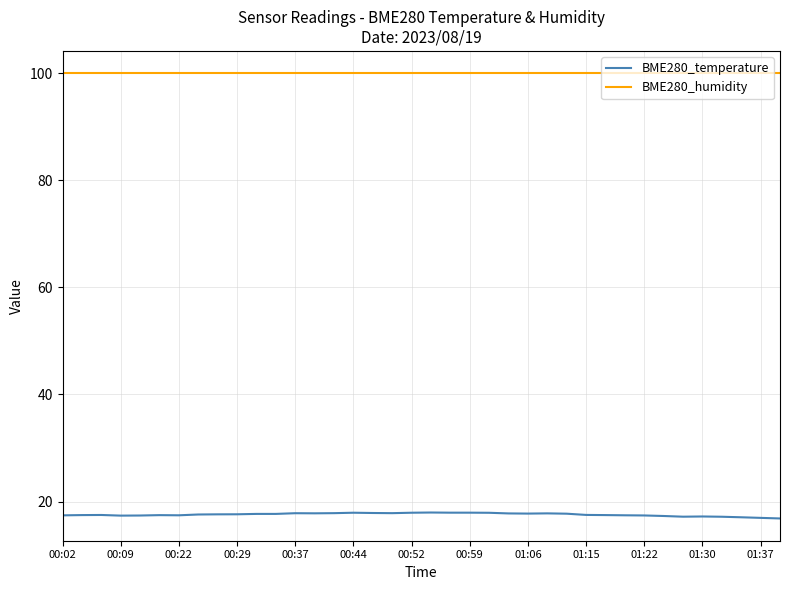

Which series has the largest total across all categories?

BME280_humidity